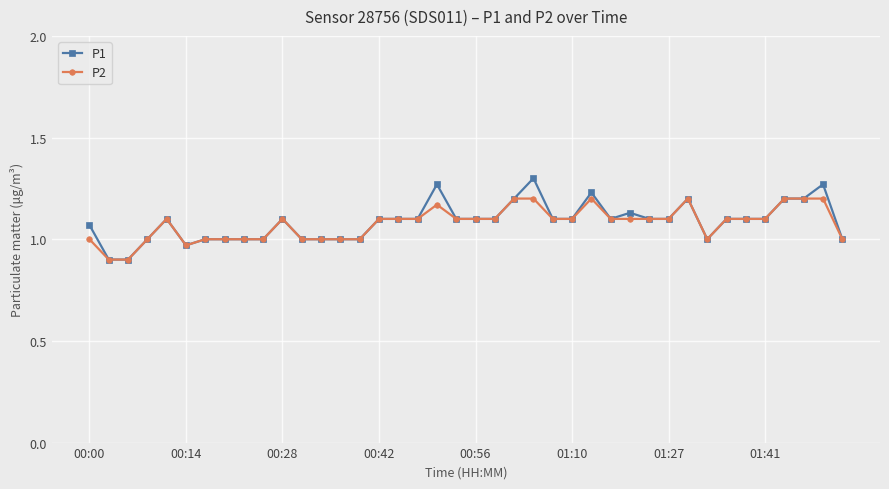

At how many categories does at least one series exceed 0?

40